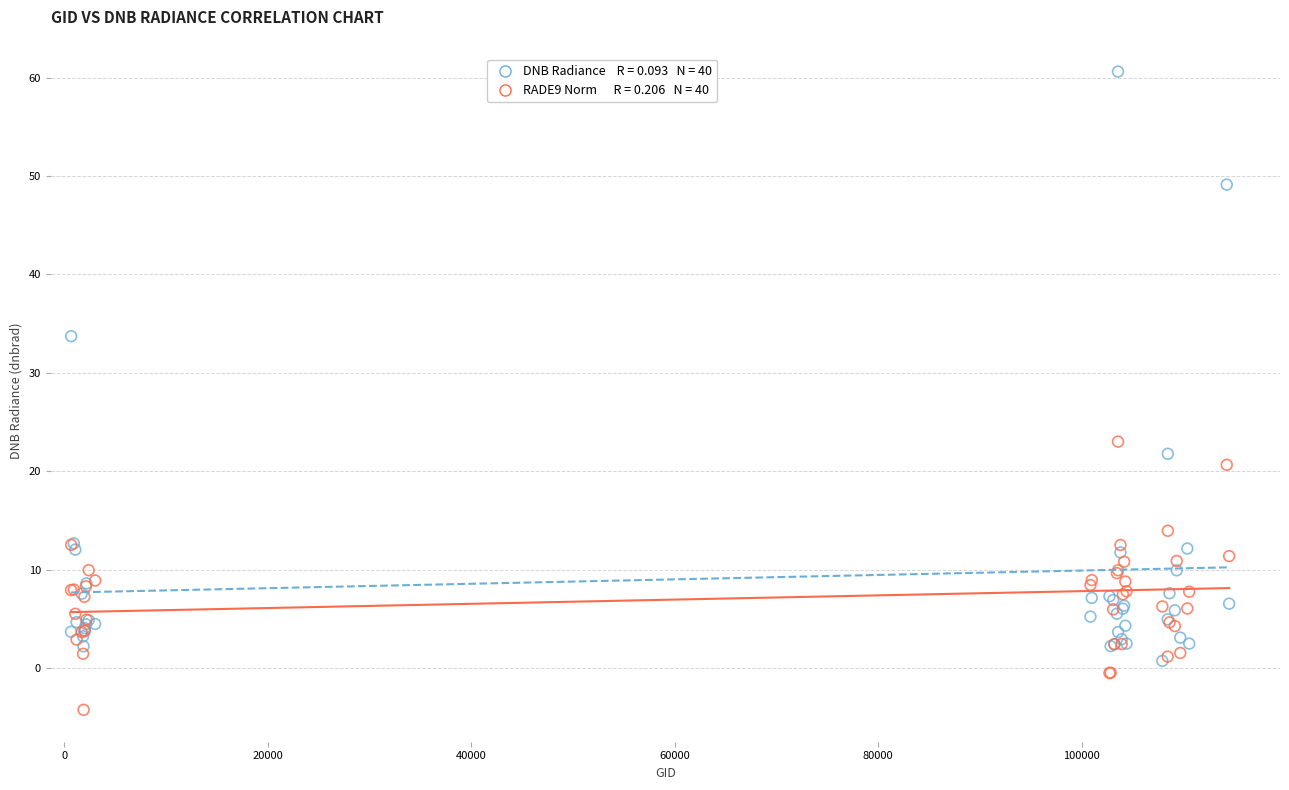

Across all series, what Y value is closest to 28?

23.0